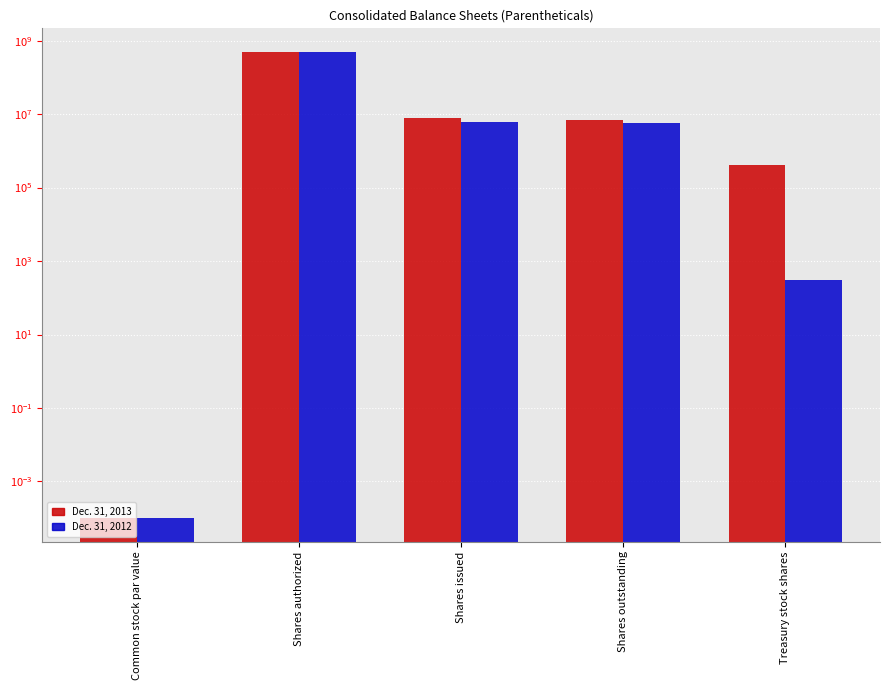

Is it true that Dec. 31, 2013 equals 500000000.0 at Shares authorized?

True